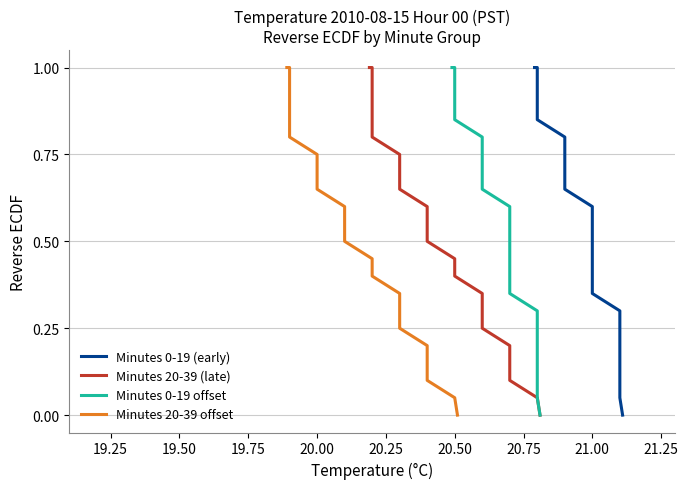

True or false: Minutes 0-19 offset and Minutes 20-39 offset cross at least once.

False